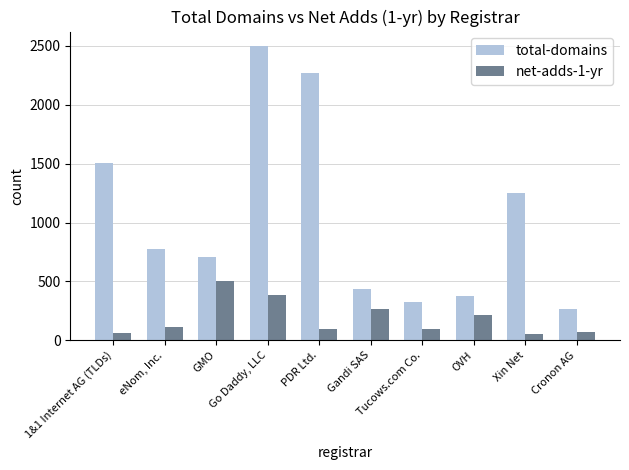

What position from the right is eNom, Inc.?

9